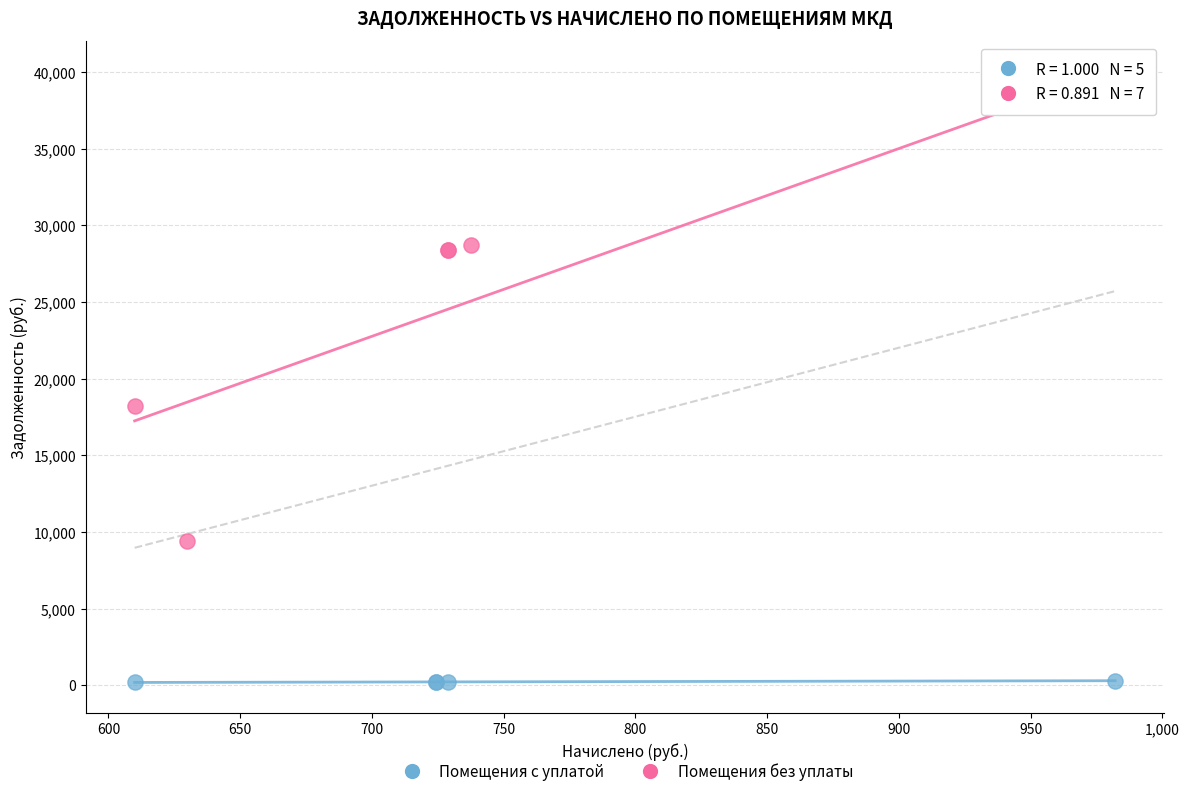

Which series has the widest spread of Y values?

Помещения без уплаты